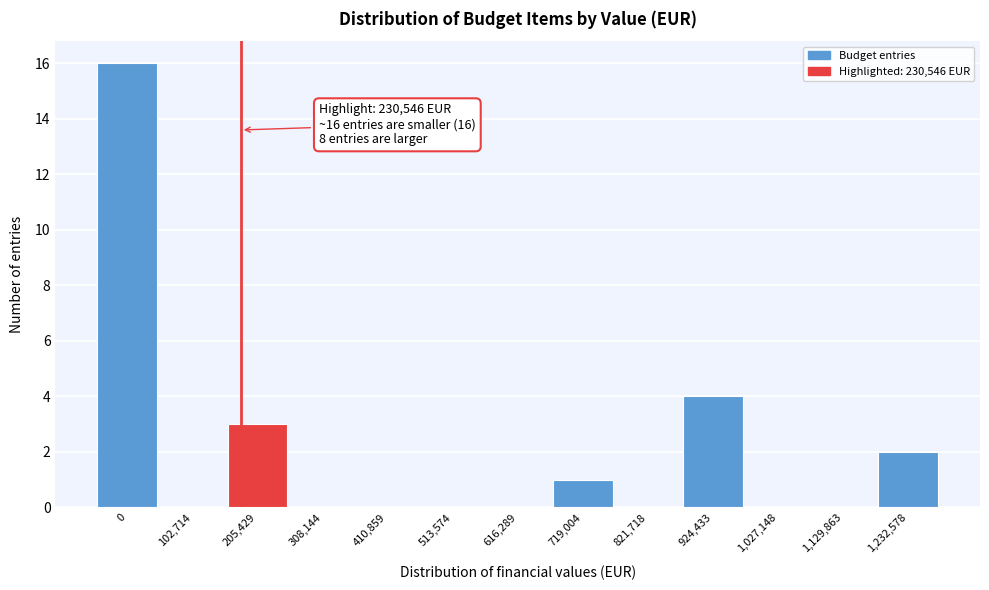

Reading left to right, extract all data points from this chart.

0=16	102,714=0	205,429=3	308,144=0	410,859=0	513,574=0	616,289=0	719,004=1	821,718=0	924,433=4	1,027,148=0	1,129,863=0	1,232,578=2